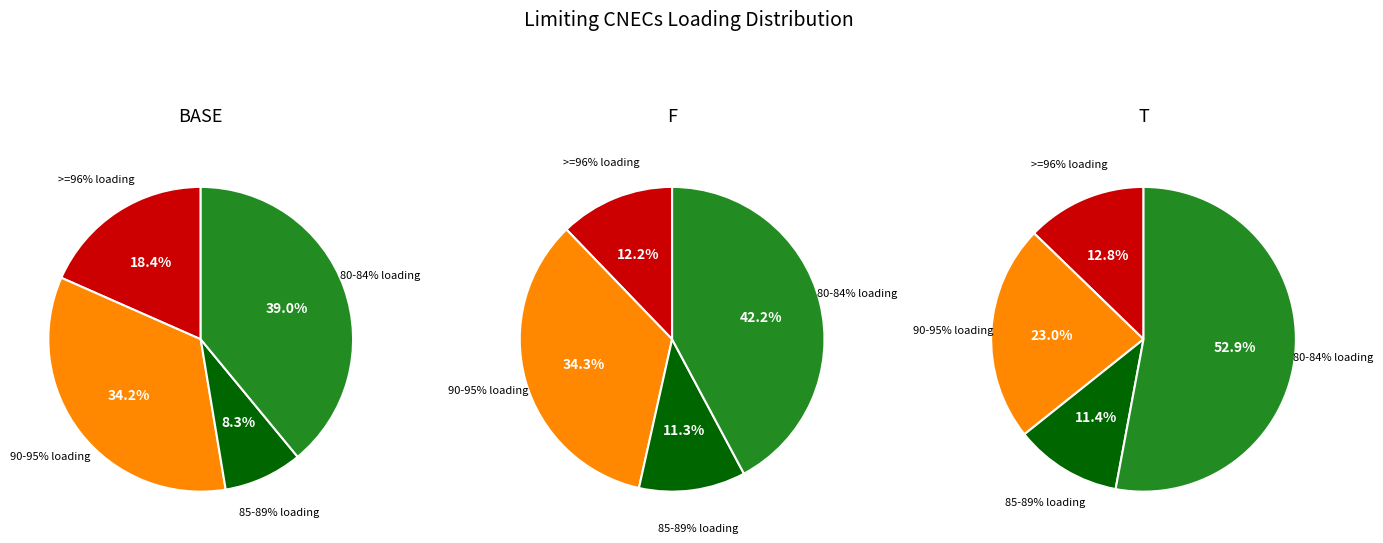

How many slices are in this pie chart?

12